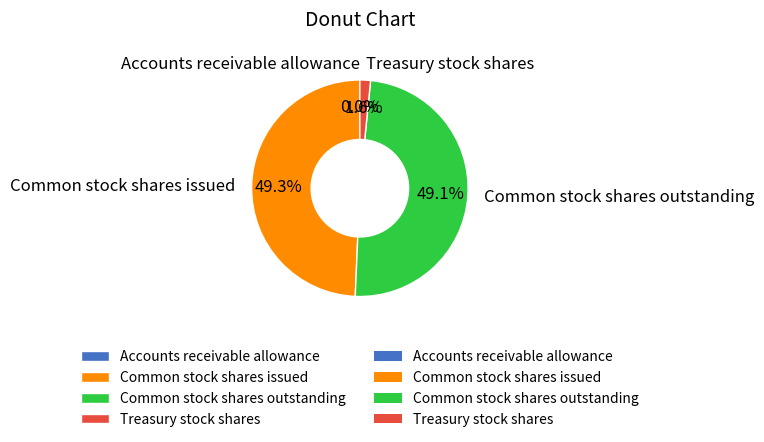

The Common stock shares issued slice represents 49% of the pie. True or false?

True